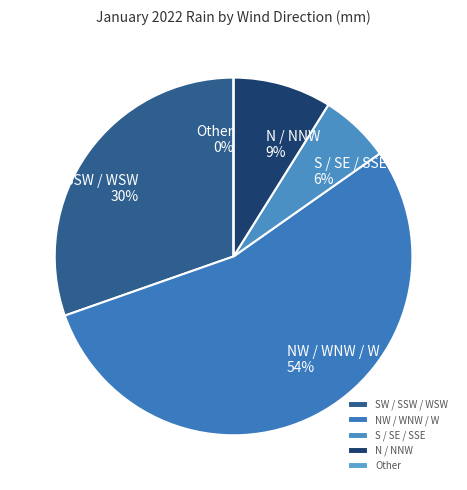

The 5 slice represents 0% of the pie. True or false?

True